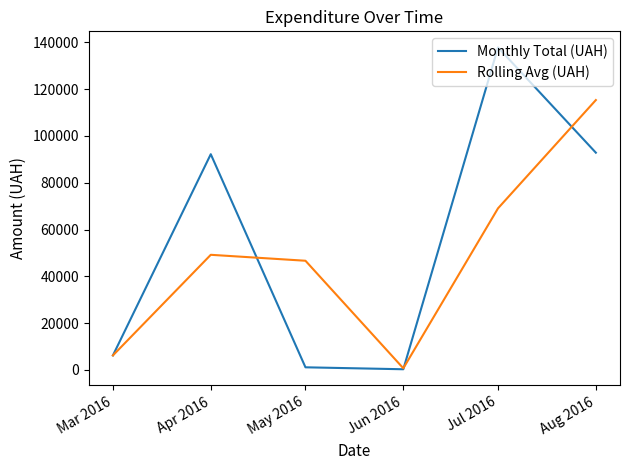

What is the sum of the Rolling Avg (UAH) values at Aug 2016 and Mar 2016?

121568.2